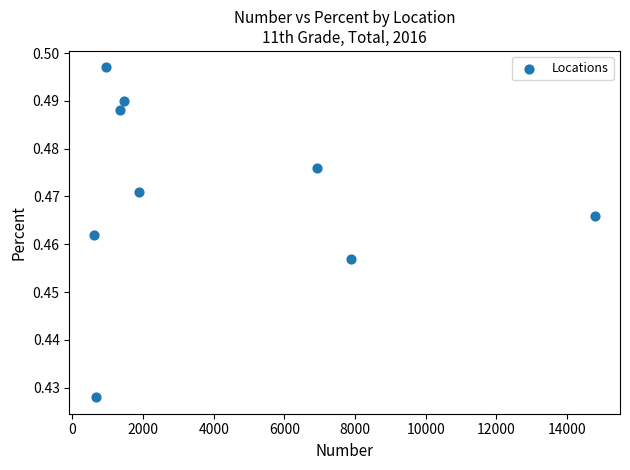

What is the range of X values (max minus min)?

14165.0